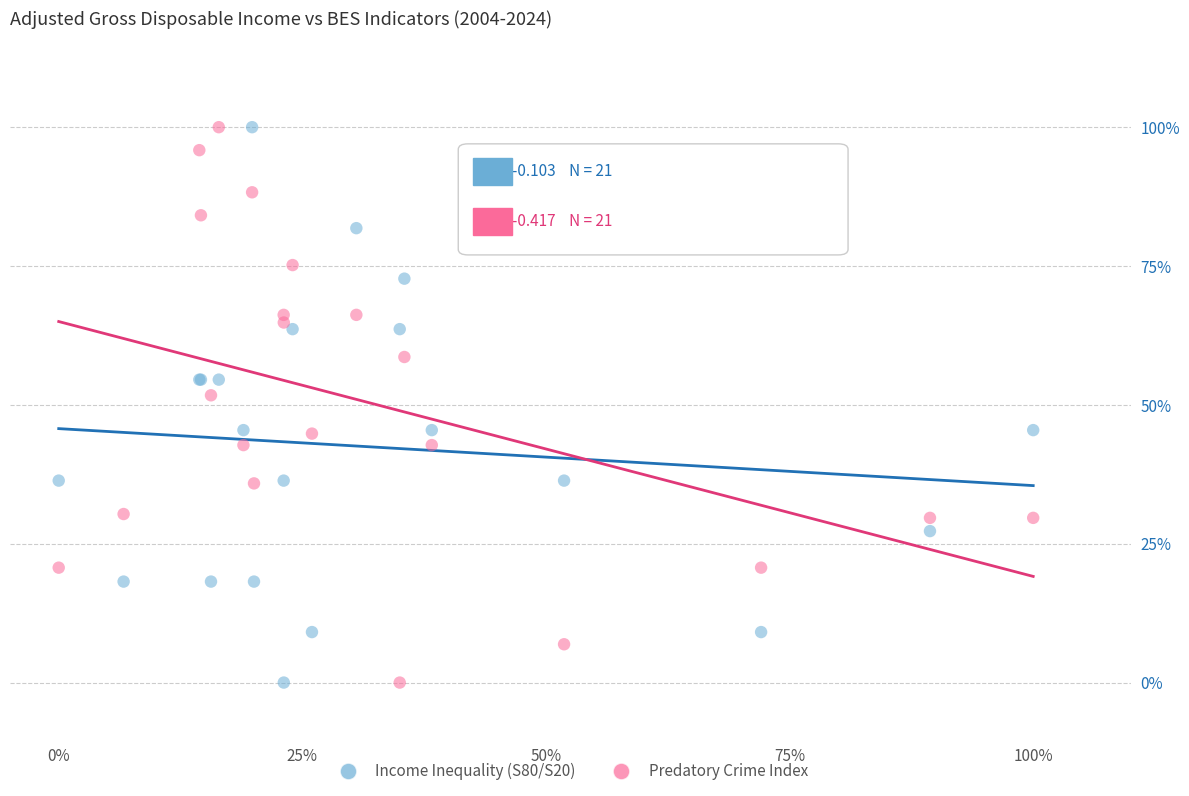

Across all series, what Y value is closest to 50?

51.7